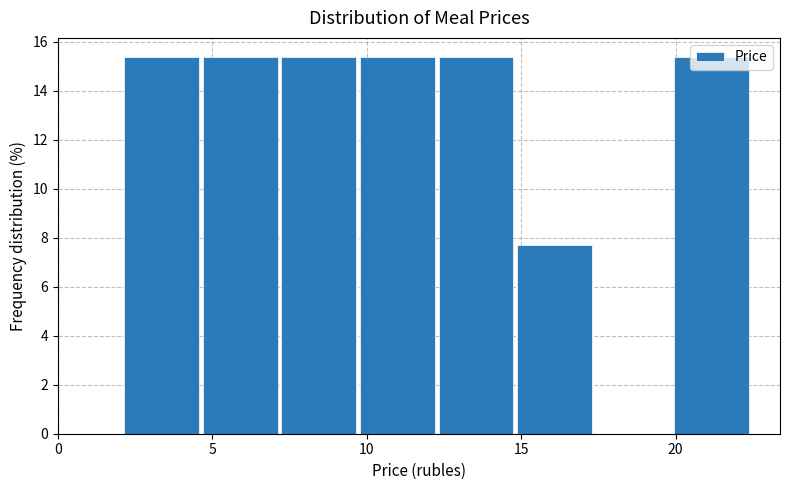

Reading left to right, transcribe this chart: for each bar, give the range it covers on the x-axis and its height. Neither the bar edges nor the heights are printed on the chart, so give them approximately, as read against the axes.

2.0 to 4.5: 15.4
4.5 to 7.0: 15.4
7.0 to 10.0: 15.4
10.0 to 12.5: 15.4
12.5 to 15.0: 15.4
15.0 to 17.5: 7.6
17.5 to 20.0: 0
20.0 to 22.5: 15.4